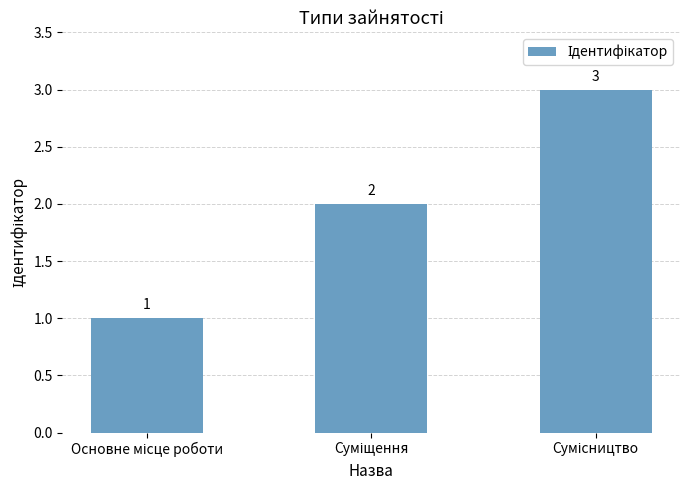

What is the value of the 2nd bar from the left?

2